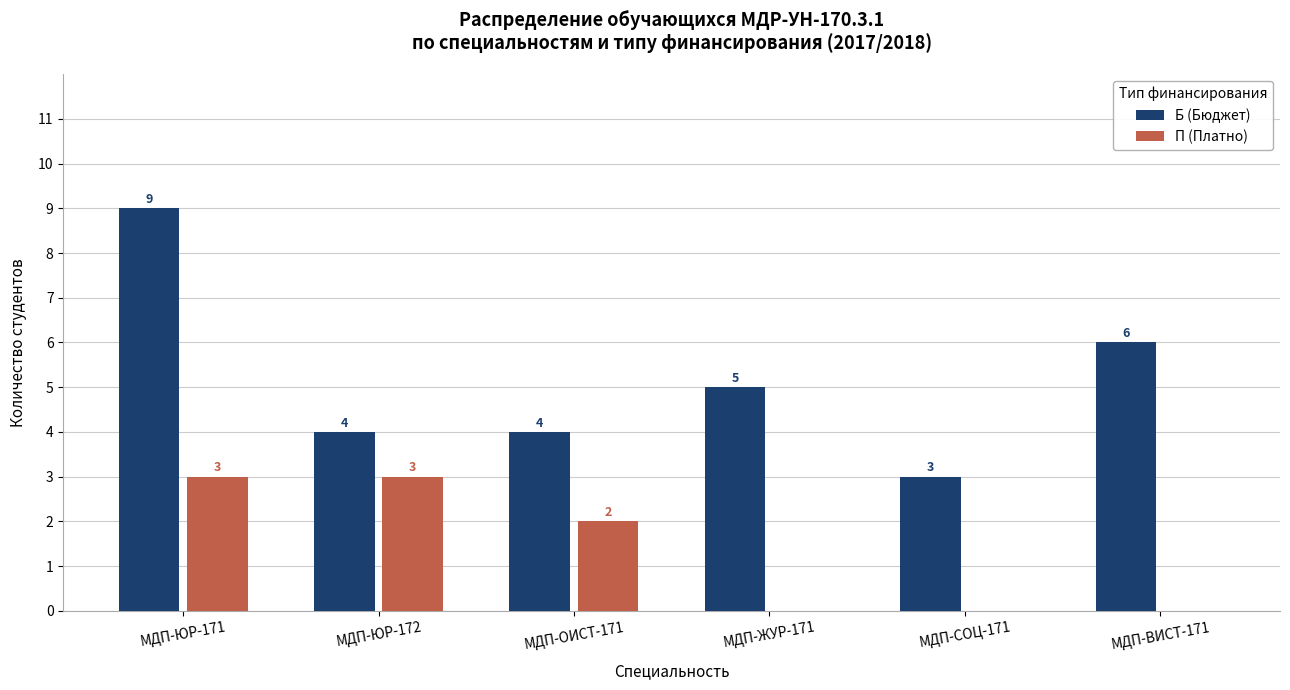

What is the greatest value displayed?

9